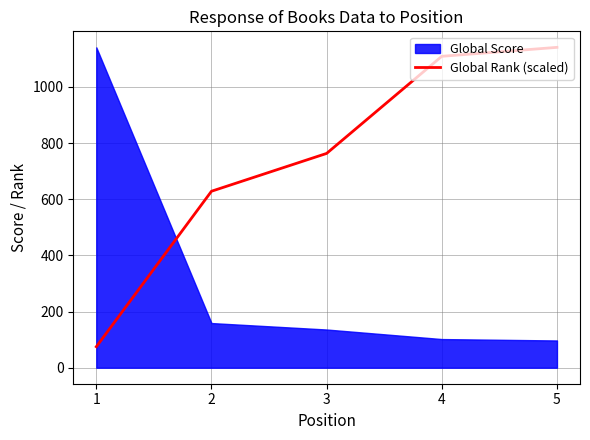

How many lines are shown in the chart?

1